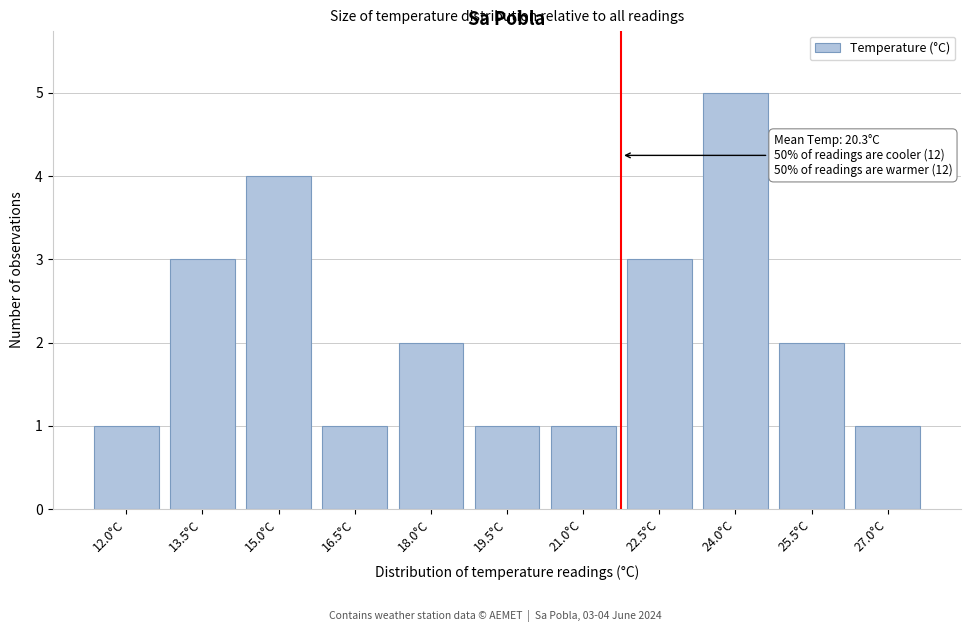

Reading right to left, transcribe all the data shown in this chart.

27.0°C=1	25.5°C=2	24.0°C=5	22.5°C=3	21.0°C=1	19.5°C=1	18.0°C=2	16.5°C=1	15.0°C=4	13.5°C=3	12.0°C=1